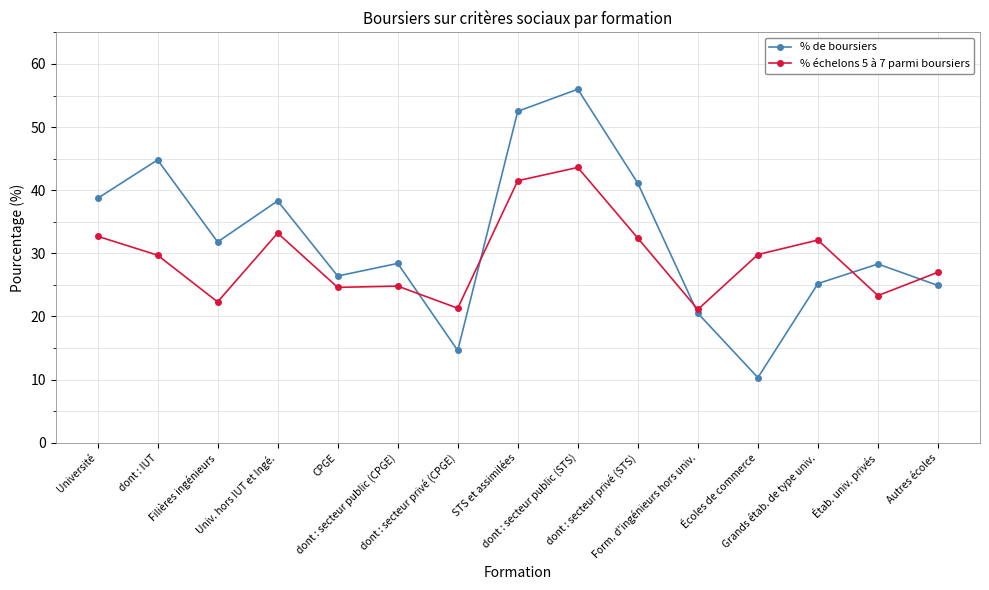

The % de boursiers series shows 52.5 at STS et assimilées. True or false?

True